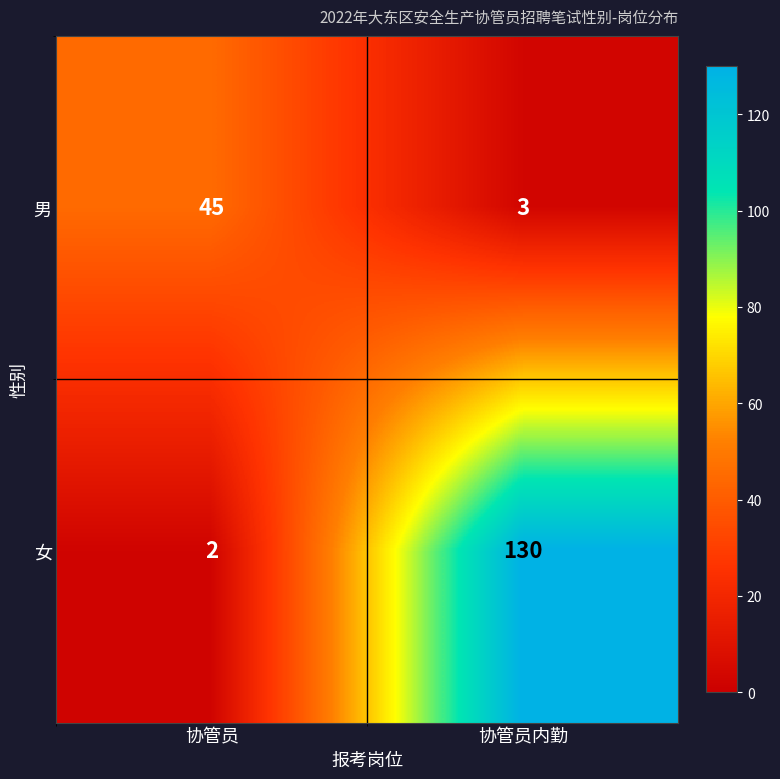

What is the difference between the maximum and minimum values in the 女 series?

128